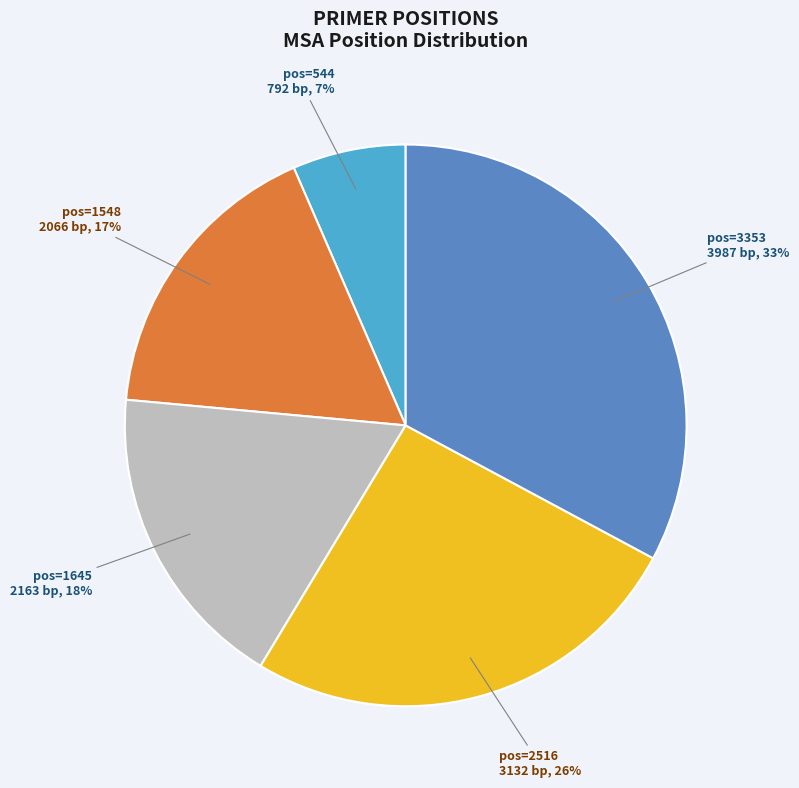

What is the largest slice in the pie chart?

pos=3353